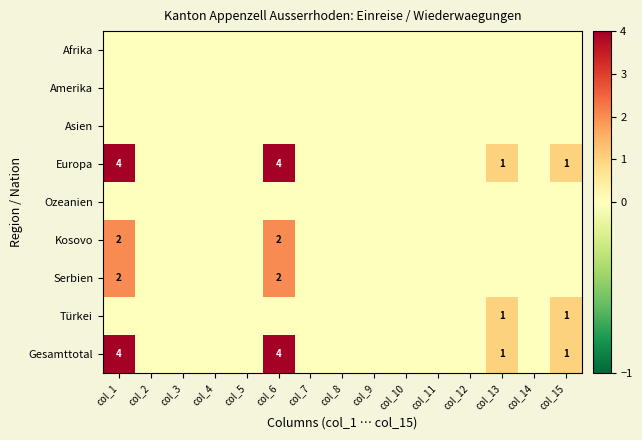

Which series changed the most between col_9 and col_13?

Europa